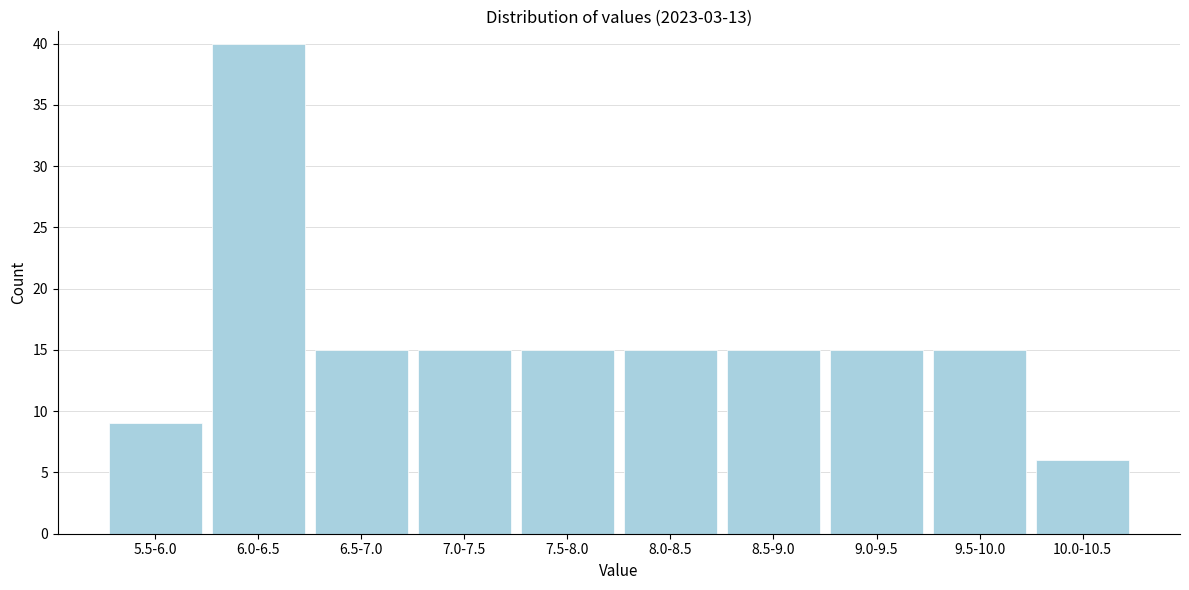

Reading right to left, what are all the values shown in this chart?

6	15	15	15	15	15	15	15	40	9